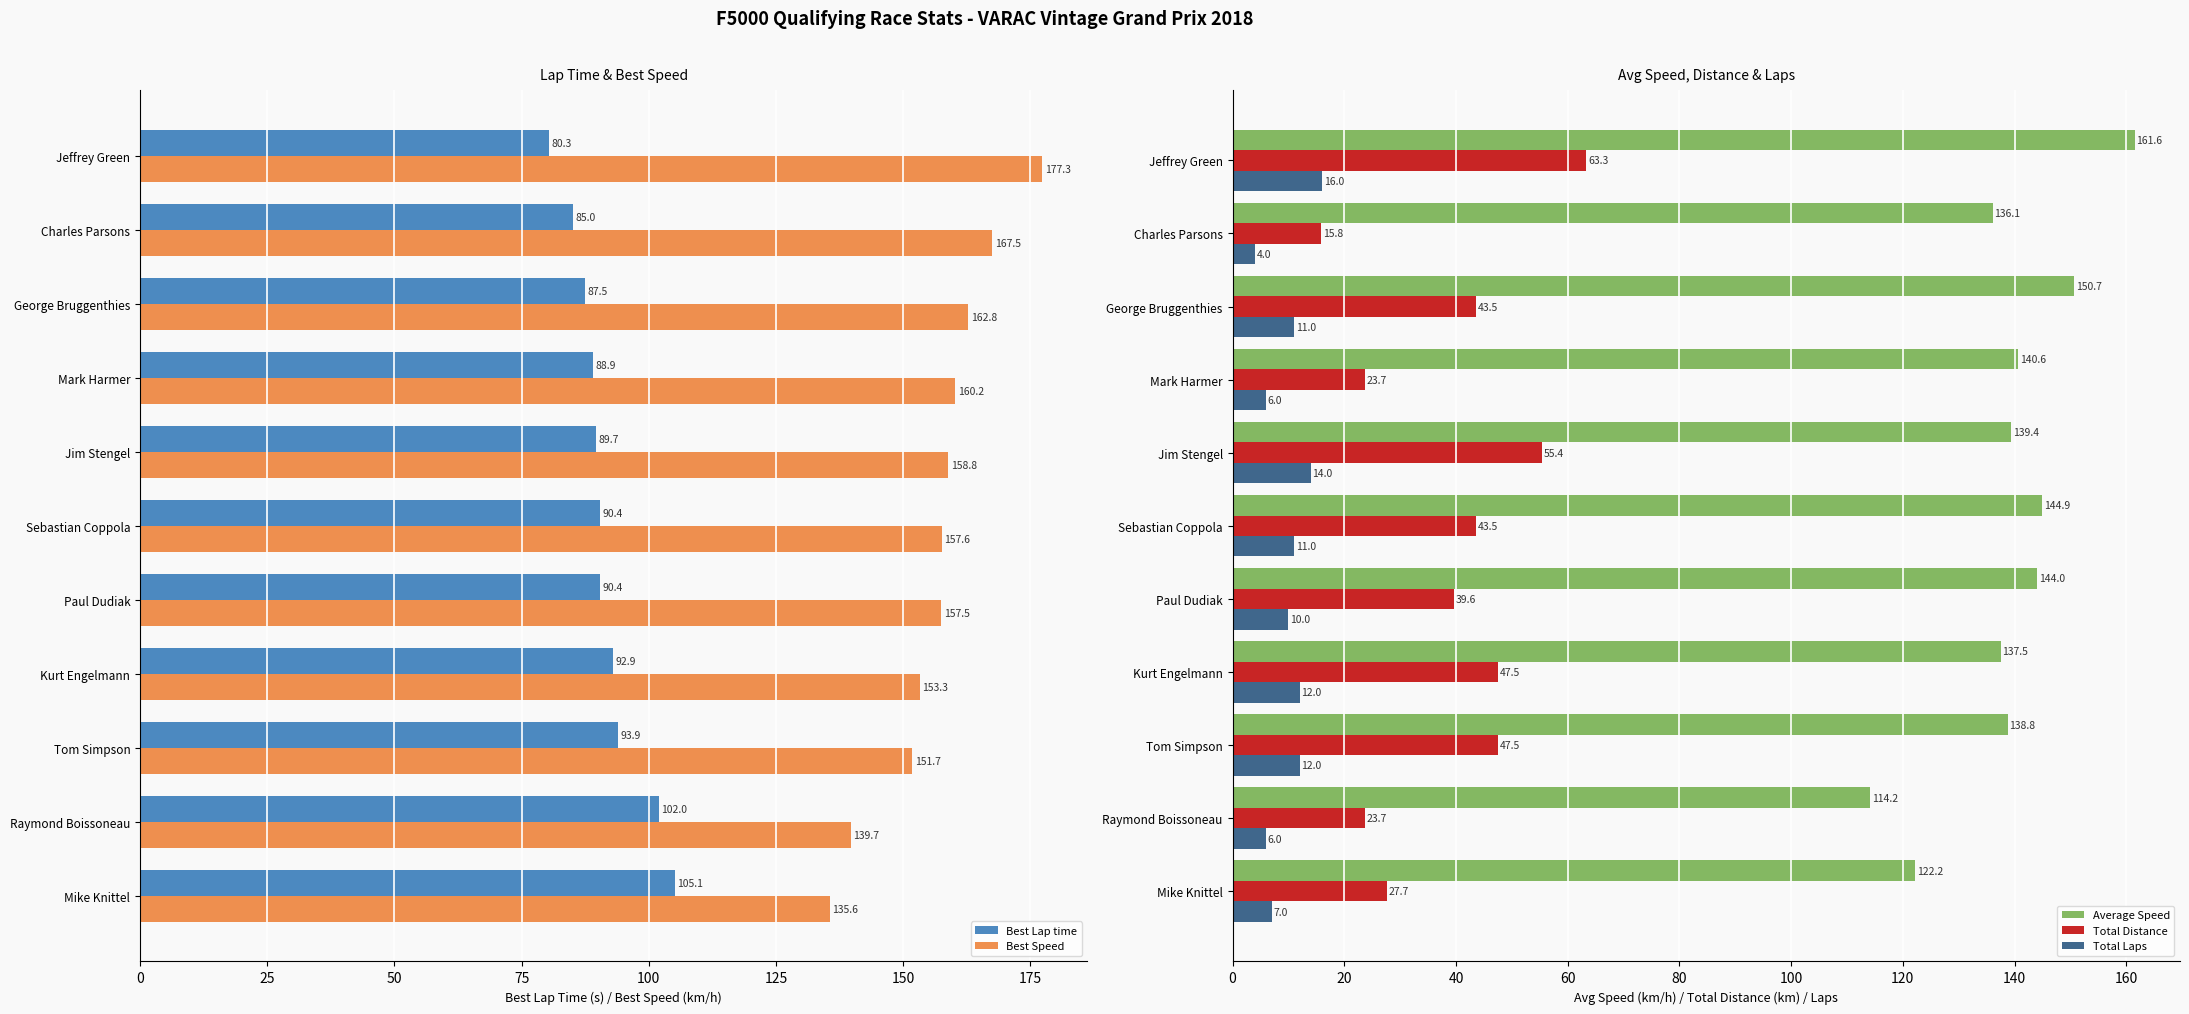

The Total Laps series shows 7.0 at Mike Knittel. True or false?

True